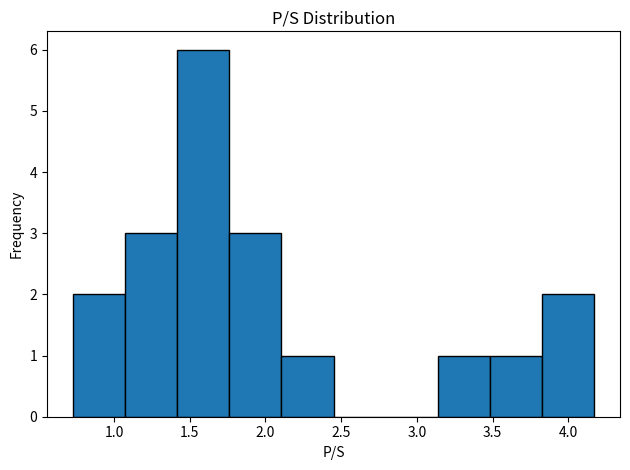

How tall is the bar that spans 2.10 to 2.45 on the x-axis? Neither the bar edges nor the heights are printed on the chart, so give them approximately, as read against the axes.

1